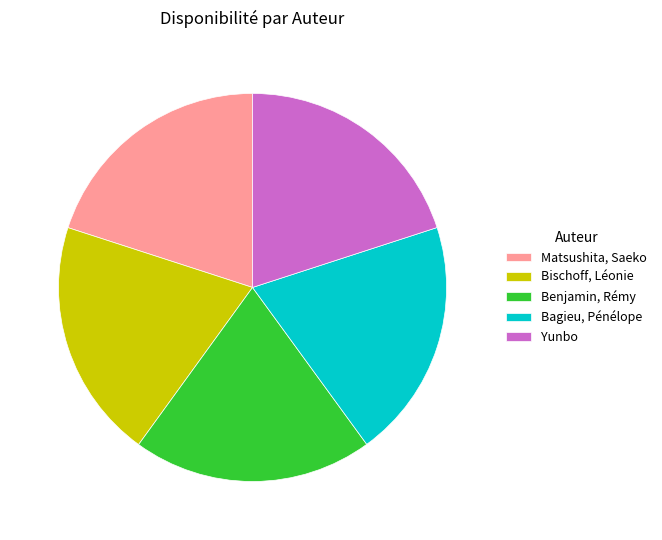

Is it true that Bischoff, Léonie is 20% of the pie?

True